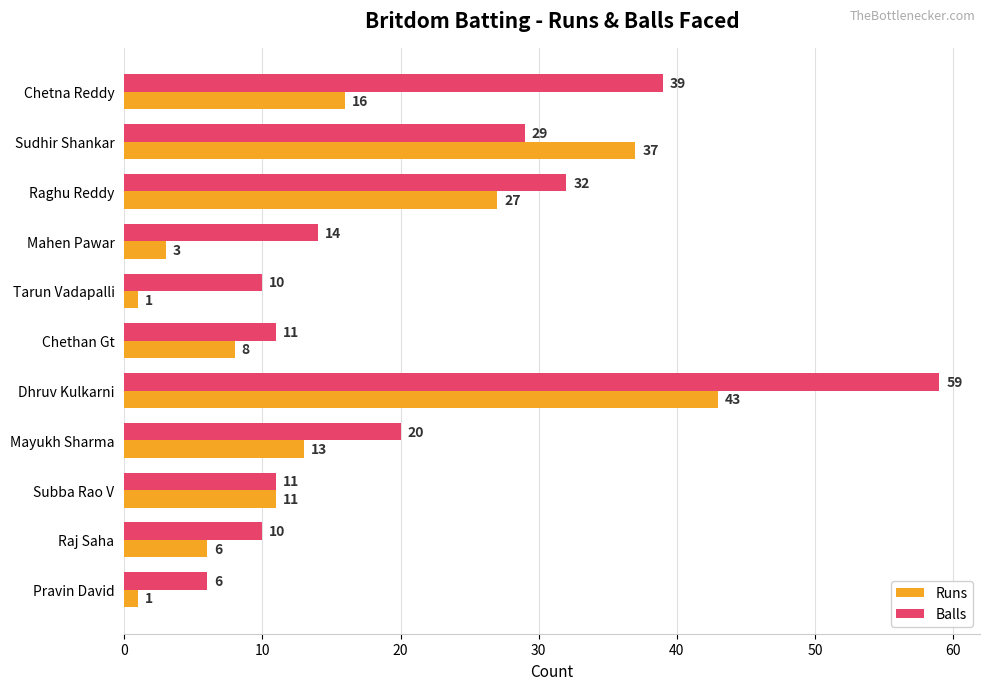

Rank the series by their maximum value, from highest to lowest.

Balls, Runs